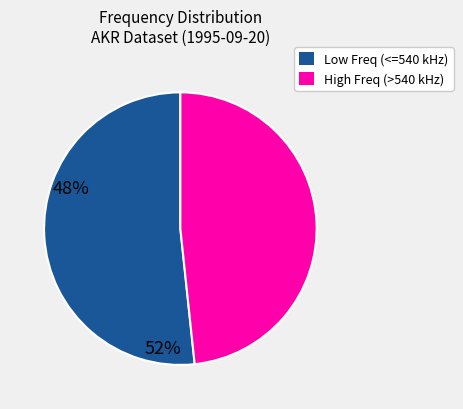

Does any single category account for the majority?

Yes